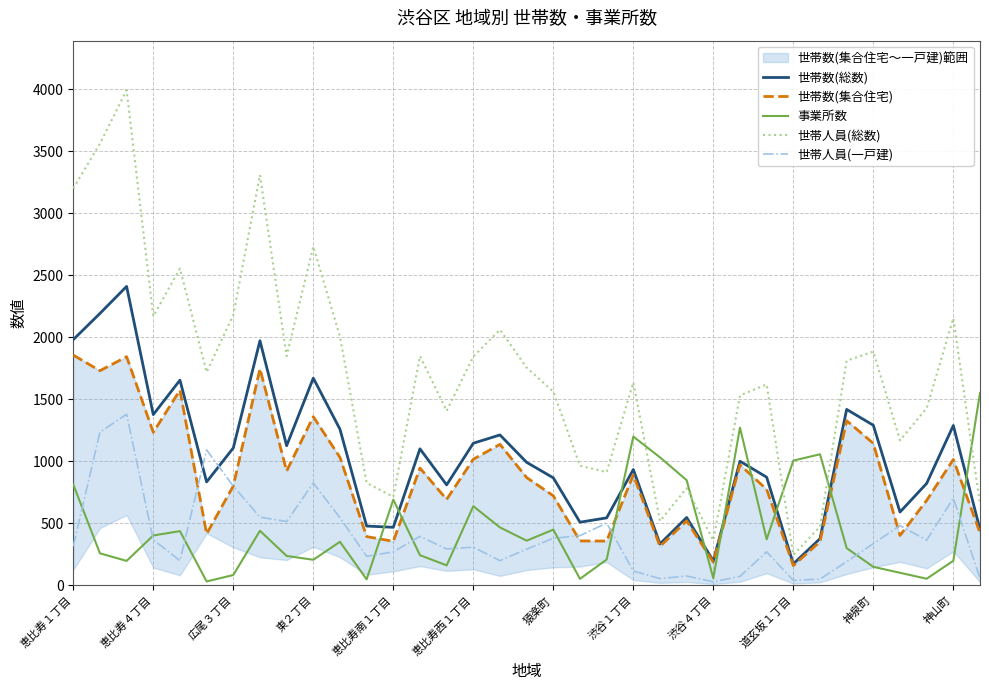

What is the highest value of the 世帯人員(総数) series?

3994